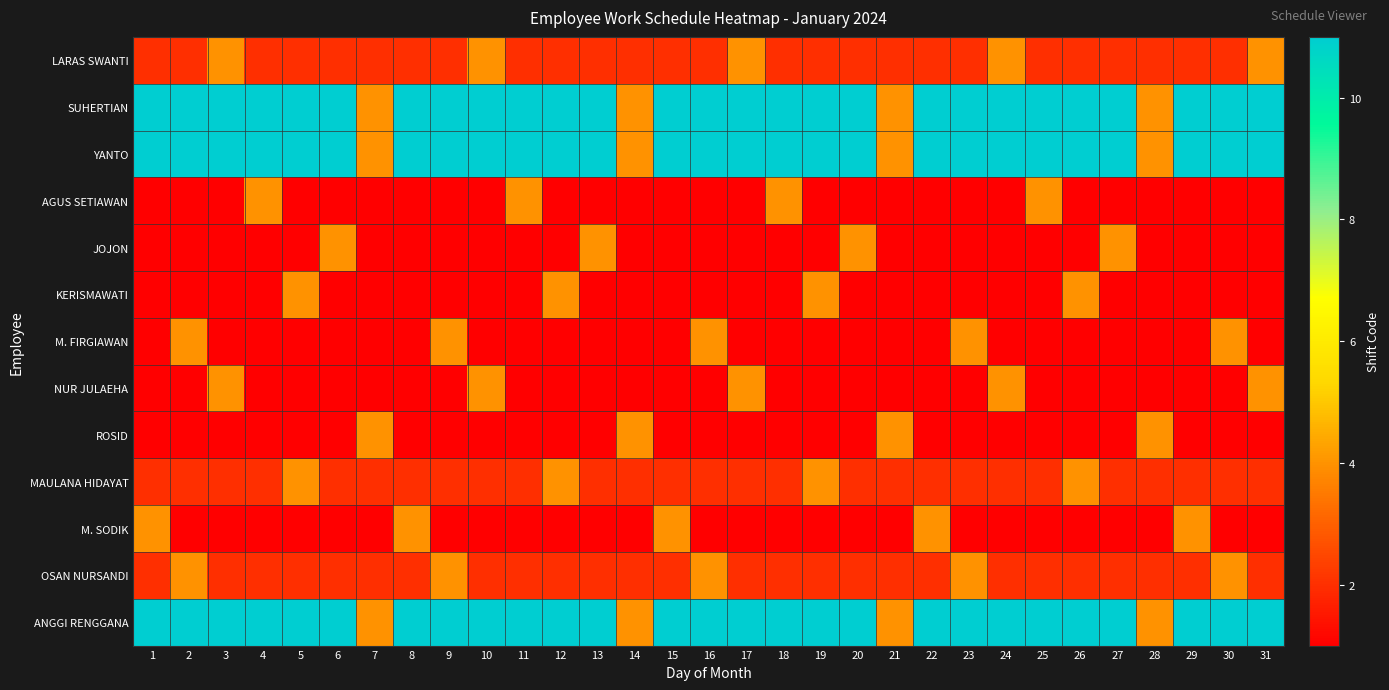

Reading right to left, extract all data points from this chart.

LARAS SWANTI: 31=4	30=2	29=2	28=2	27=2	26=2	25=2	24=4	23=2	22=2	21=2	20=2	19=2	18=2	17=4	16=2	15=2	14=2	13=2	12=2	11=2	10=4	9=2	8=2	7=2	6=2	5=2	4=2	3=4	2=2	1=2
SUHERTIAN: 31=11	30=11	29=11	28=4	27=11	26=11	25=11	24=11	23=11	22=11	21=4	20=11	19=11	18=11	17=11	16=11	15=11	14=4	13=11	12=11	11=11	10=11	9=11	8=11	7=4	6=11	5=11	4=11	3=11	2=11	1=11
YANTO: 31=11	30=11	29=11	28=4	27=11	26=11	25=11	24=11	23=11	22=11	21=4	20=11	19=11	18=11	17=11	16=11	15=11	14=4	13=11	12=11	11=11	10=11	9=11	8=11	7=4	6=11	5=11	4=11	3=11	2=11	1=11
AGUS SETIAWAN: 31=1	30=1	29=1	28=1	27=1	26=1	25=4	24=1	23=1	22=1	21=1	20=1	19=1	18=4	17=1	16=1	15=1	14=1	13=1	12=1	11=4	10=1	9=1	8=1	7=1	6=1	5=1	4=4	3=1	2=1	1=1
JOJON: 31=1	30=1	29=1	28=1	27=4	26=1	25=1	24=1	23=1	22=1	21=1	20=4	19=1	18=1	17=1	16=1	15=1	14=1	13=4	12=1	11=1	10=1	9=1	8=1	7=1	6=4	5=1	4=1	3=1	2=1	1=1
KERISMAWATI: 31=1	30=1	29=1	28=1	27=1	26=4	25=1	24=1	23=1	22=1	21=1	20=1	19=4	18=1	17=1	16=1	15=1	14=1	13=1	12=4	11=1	10=1	9=1	8=1	7=1	6=1	5=4	4=1	3=1	2=1	1=1
M. FIRGIAWAN: 31=1	30=4	29=1	28=1	27=1	26=1	25=1	24=1	23=4	22=1	21=1	20=1	19=1	18=1	17=1	16=4	15=1	14=1	13=1	12=1	11=1	10=1	9=4	8=1	7=1	6=1	5=1	4=1	3=1	2=4	1=1
NUR JULAEHA: 31=4	30=1	29=1	28=1	27=1	26=1	25=1	24=4	23=1	22=1	21=1	20=1	19=1	18=1	17=4	16=1	15=1	14=1	13=1	12=1	11=1	10=4	9=1	8=1	7=1	6=1	5=1	4=1	3=4	2=1	1=1
ROSID: 31=1	30=1	29=1	28=4	27=1	26=1	25=1	24=1	23=1	22=1	21=4	20=1	19=1	18=1	17=1	16=1	15=1	14=4	13=1	12=1	11=1	10=1	9=1	8=1	7=4	6=1	5=1	4=1	3=1	2=1	1=1
MAULANA HIDAYAT: 31=2	30=2	29=2	28=2	27=2	26=4	25=2	24=2	23=2	22=2	21=2	20=2	19=4	18=2	17=2	16=2	15=2	14=2	13=2	12=4	11=2	10=2	9=2	8=2	7=2	6=2	5=4	4=2	3=2	2=2	1=2
M. SODIK: 31=1	30=1	29=4	28=1	27=1	26=1	25=1	24=1	23=1	22=4	21=1	20=1	19=1	18=1	17=1	16=1	15=4	14=1	13=1	12=1	11=1	10=1	9=1	8=4	7=1	6=1	5=1	4=1	3=1	2=1	1=4
OSAN NURSANDI: 31=2	30=4	29=2	28=2	27=2	26=2	25=2	24=2	23=4	22=2	21=2	20=2	19=2	18=2	17=2	16=4	15=2	14=2	13=2	12=2	11=2	10=2	9=4	8=2	7=2	6=2	5=2	4=2	3=2	2=4	1=2
ANGGI RENGGANA: 31=11	30=11	29=11	28=4	27=11	26=11	25=11	24=11	23=11	22=11	21=4	20=11	19=11	18=11	17=11	16=11	15=11	14=4	13=11	12=11	11=11	10=11	9=11	8=11	7=4	6=11	5=11	4=11	3=11	2=11	1=11